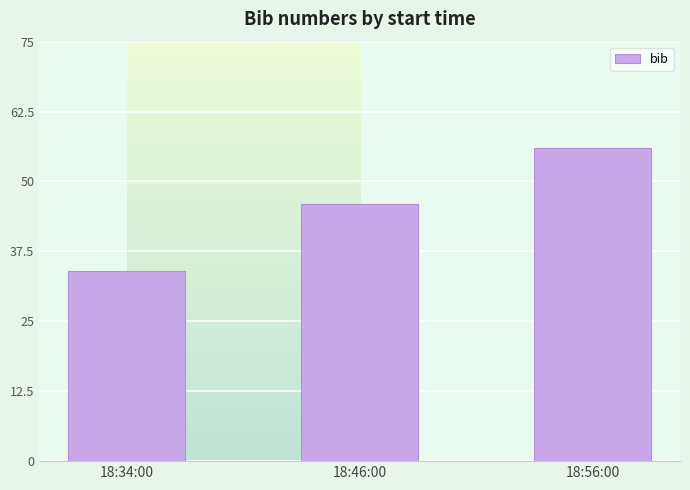

List the labels in order of value, largest first.

18:56:00, 18:46:00, 18:34:00